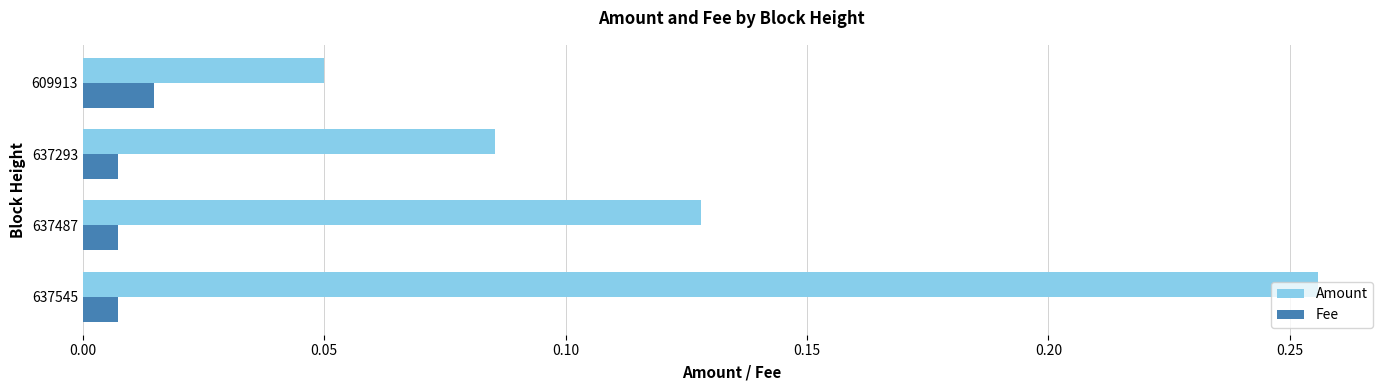

How many Fee values are between 0 and 1?

4